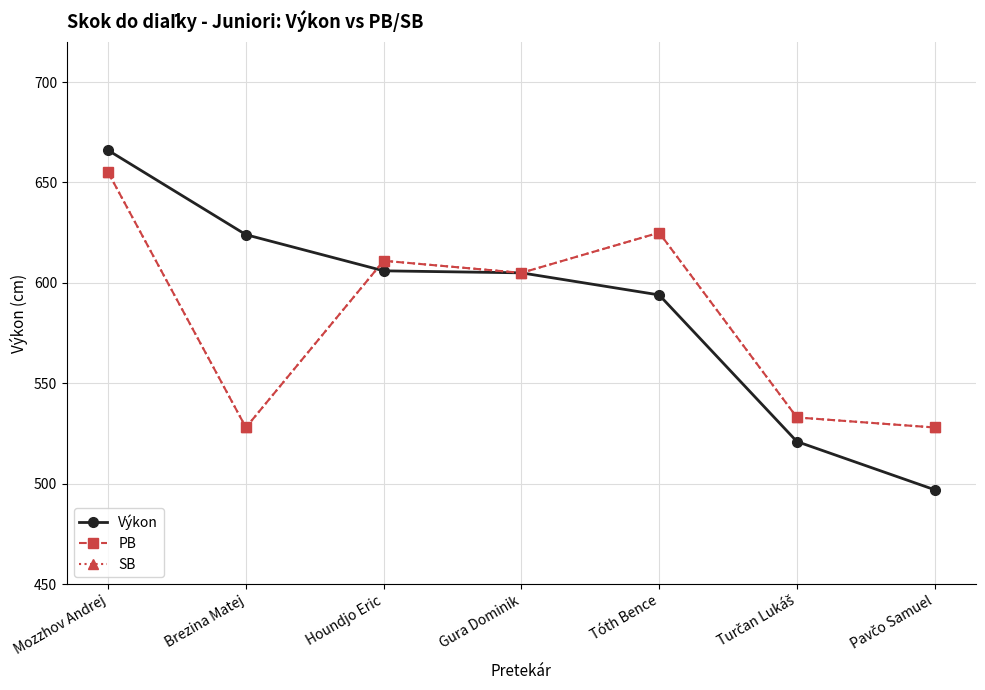

Is this an area chart (filled region under the line)?

No